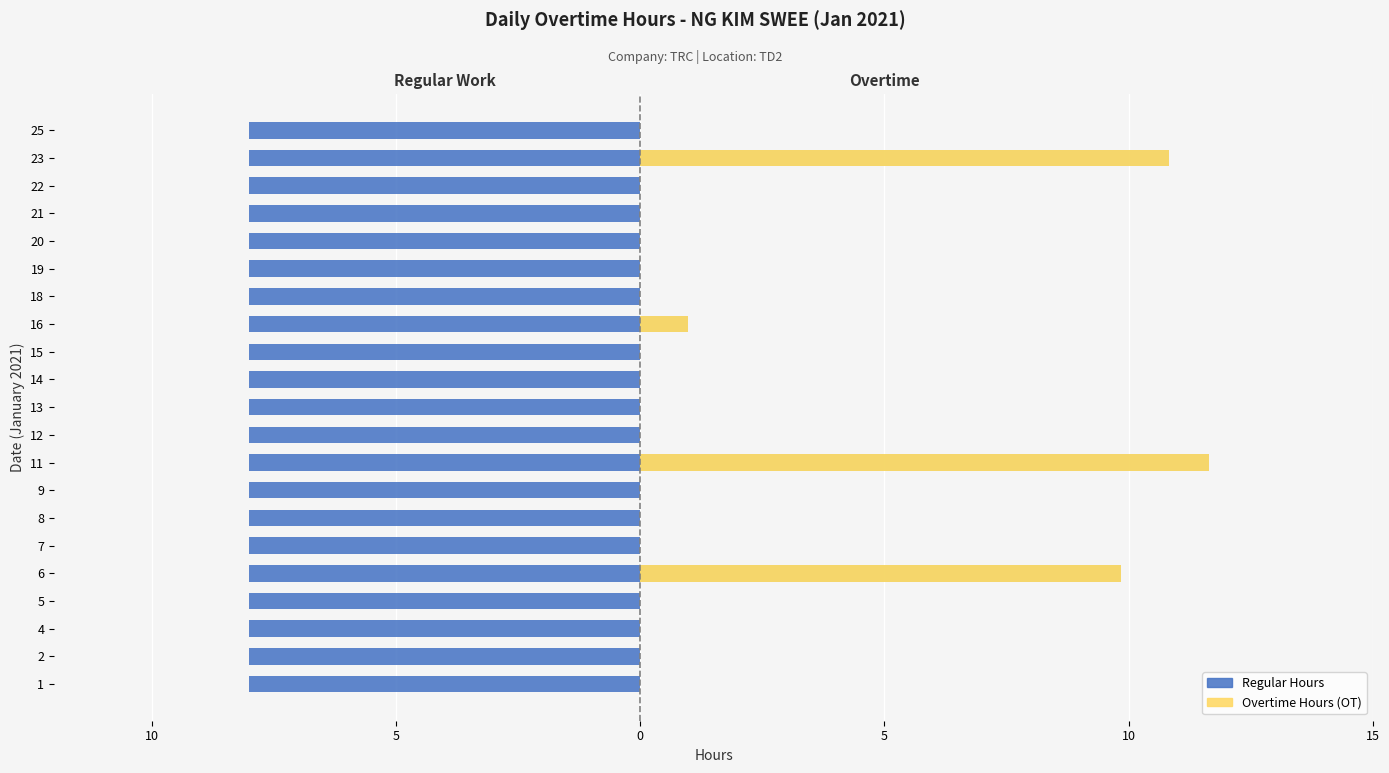

What is the maximum value shown in the chart?

11.7